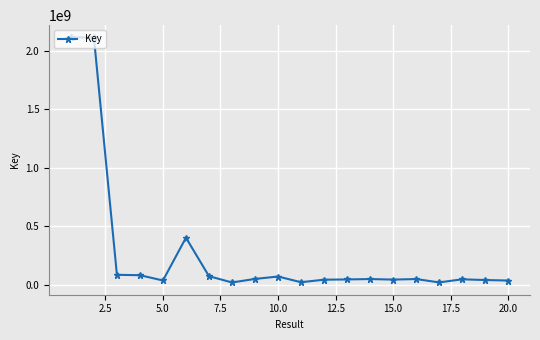

What is the greatest value displayed?

2111976400